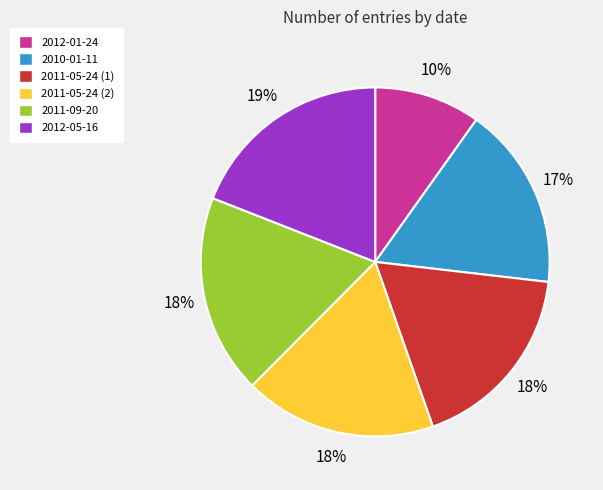

Is there any slice that represents more than half of the pie?

No